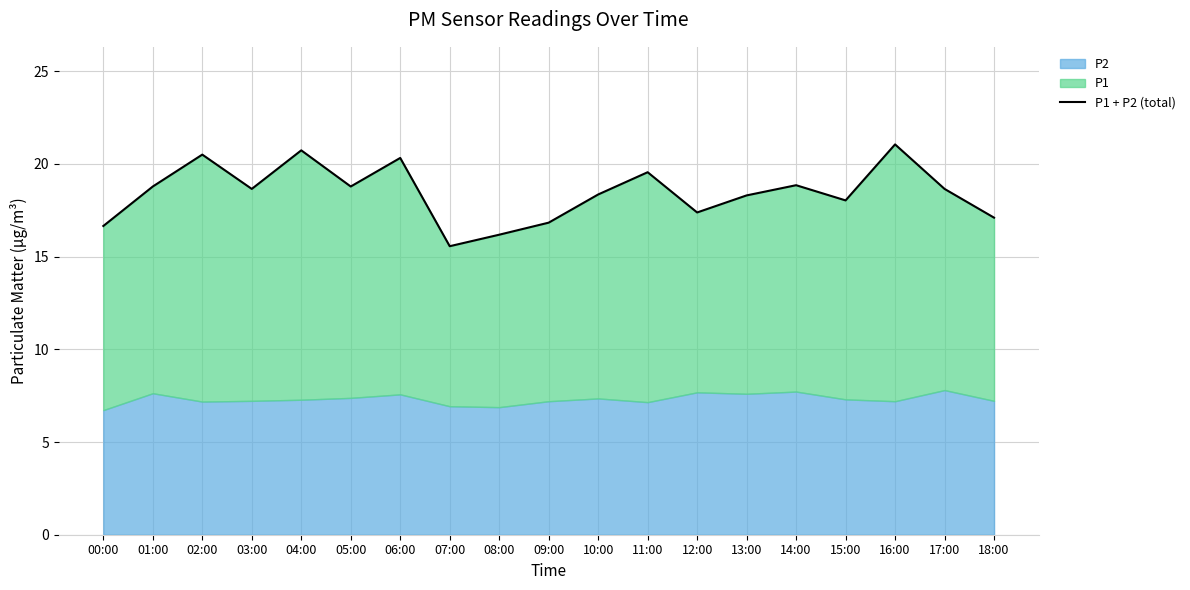

At which category does the data reach its first local valley?

03:00